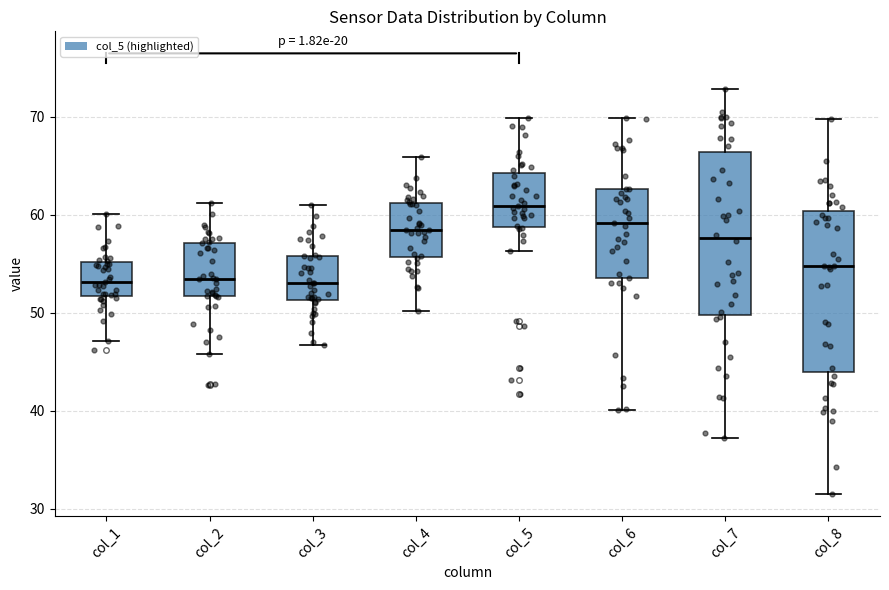

Which box has the highest median line?

col_5